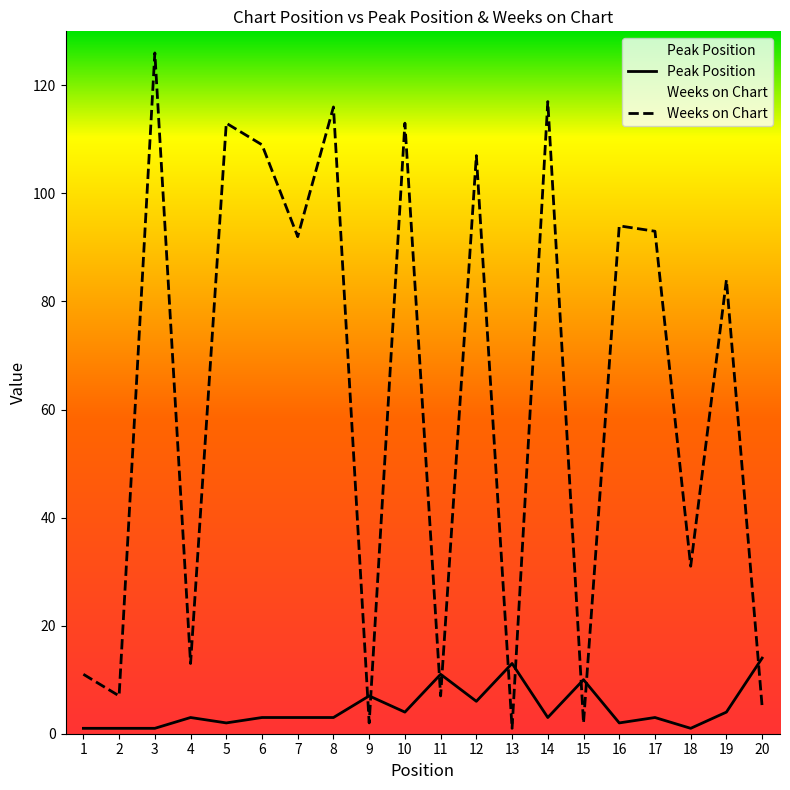

Reading left to right, extract all data points from this chart.

Peak Position: 1	1	1	3	2	3	3	3	7	4	11	6	13	3	10	2	3	1	4	14
Weeks on Chart: 11	7	126	13	113	109	92	116	2	113	7	107	1	117	2	94	93	31	84	5